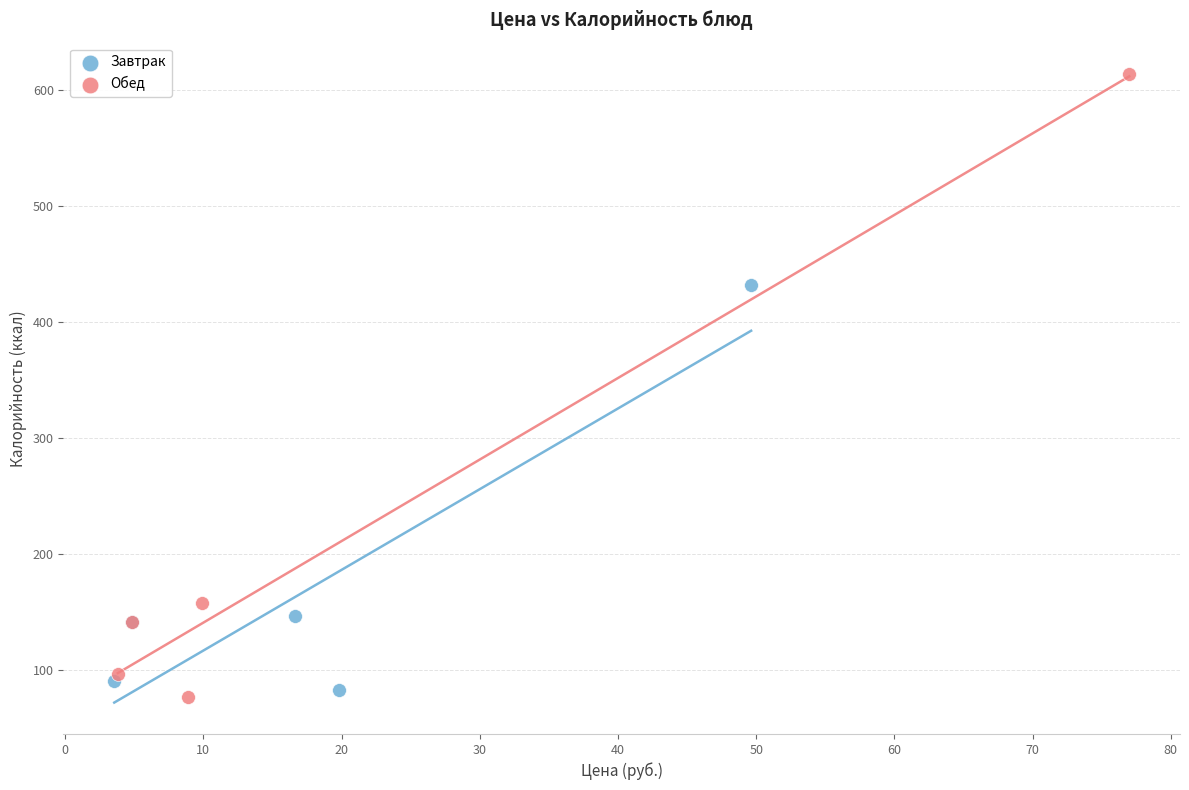

Which series reaches the maximum Y coordinate?

Обед